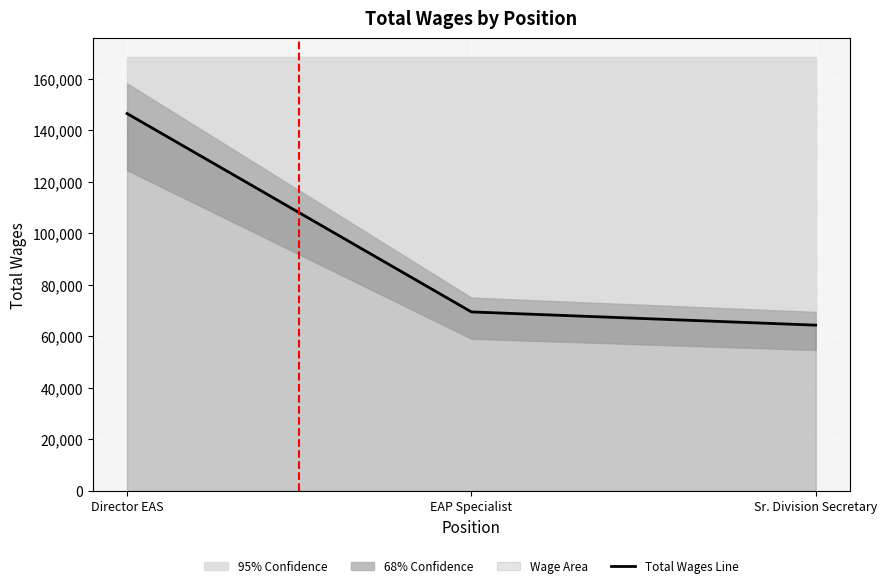

At which category does the chart reach its minimum across all series?

Sr. Division Secretary